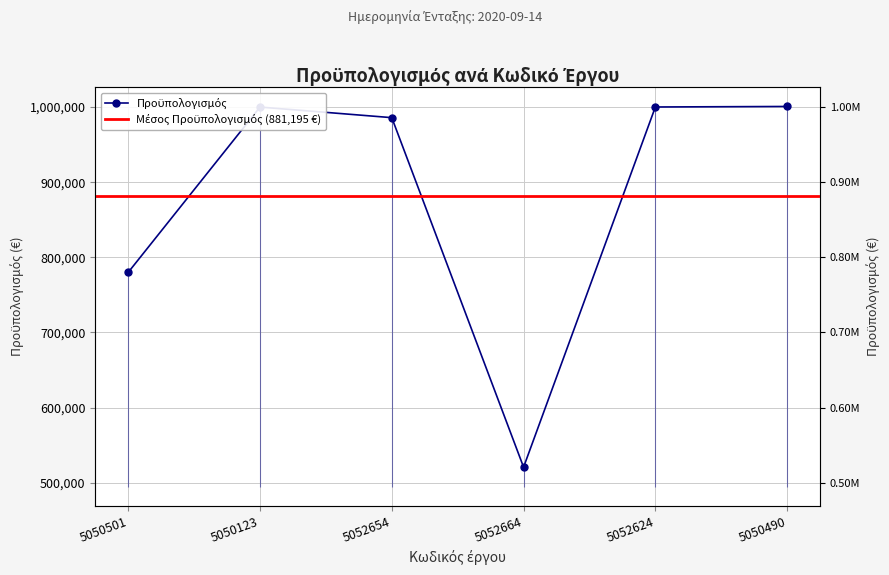

Where is the first local minimum?

5052664